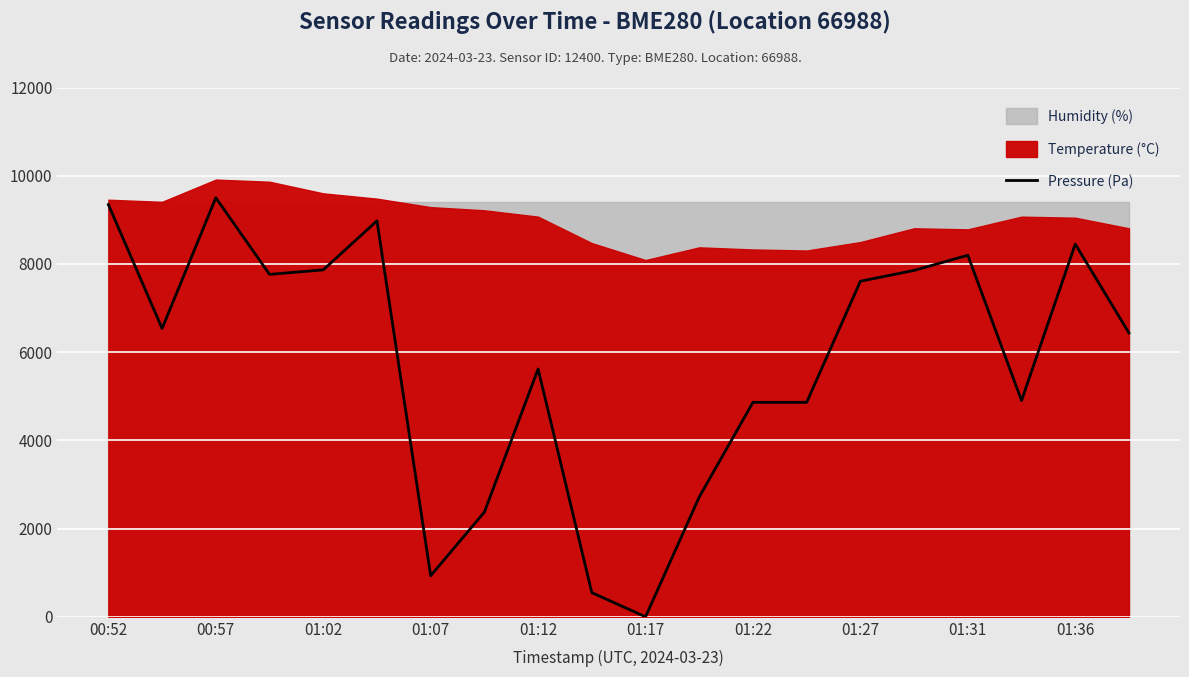

What is the maximum value for Pressure (Pa)?

9500.0